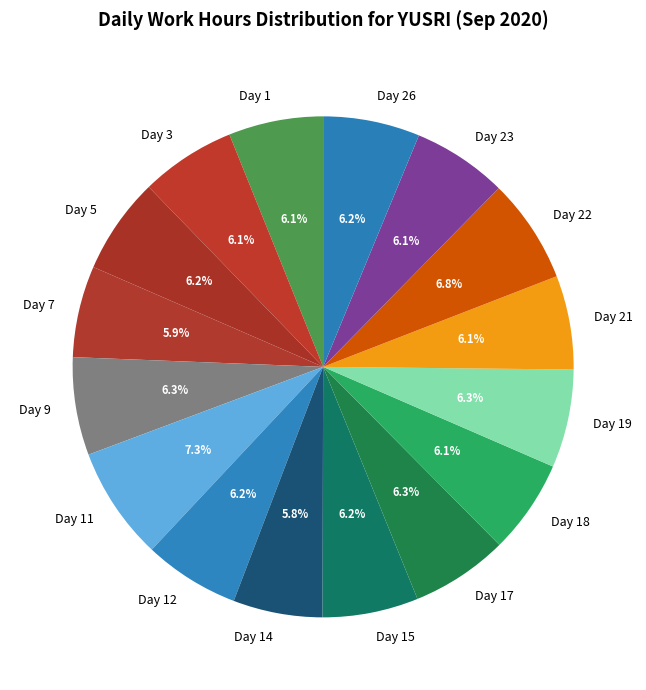

To the nearest percent, what is the average slice percentage?

6%